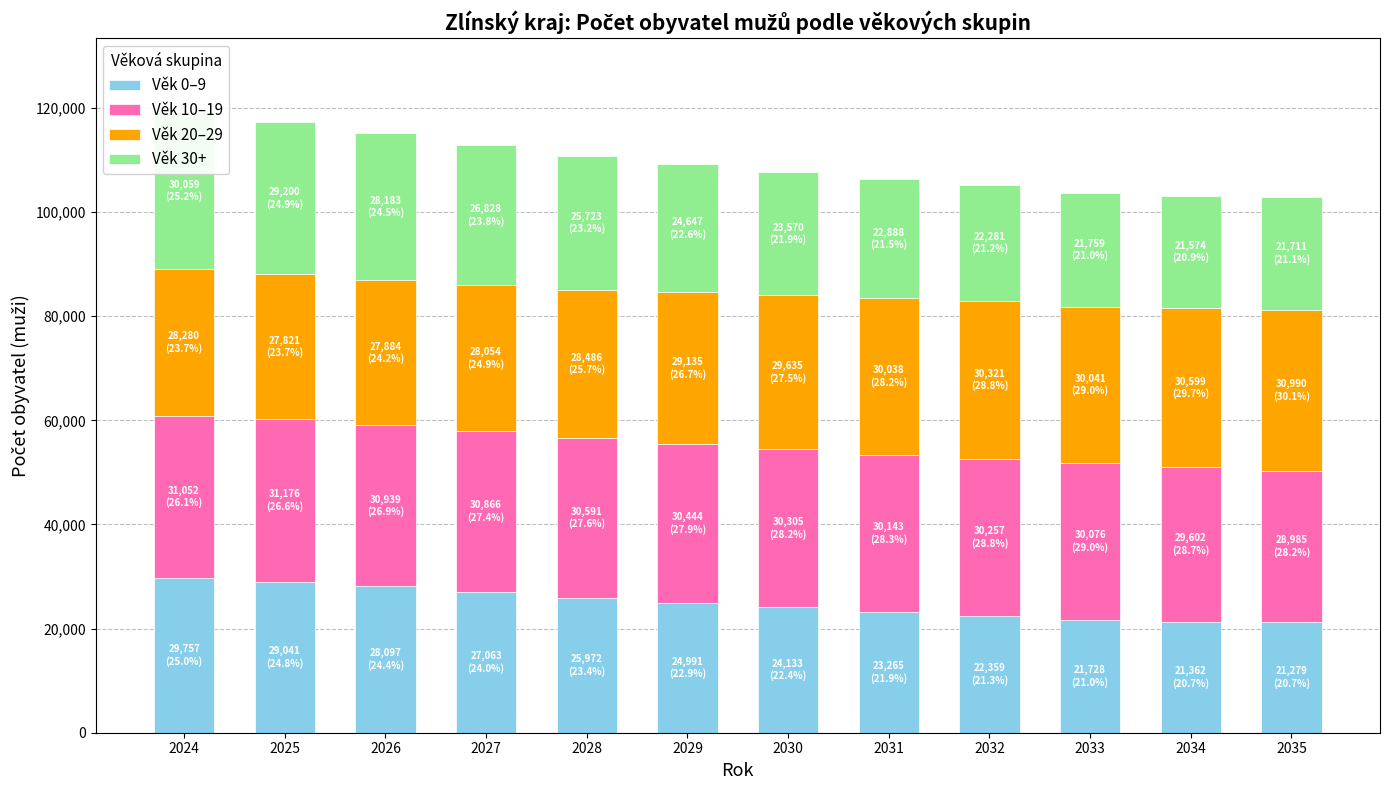

What value does the Věk 20–29 series have at 2031, to the nearest 50?

30050